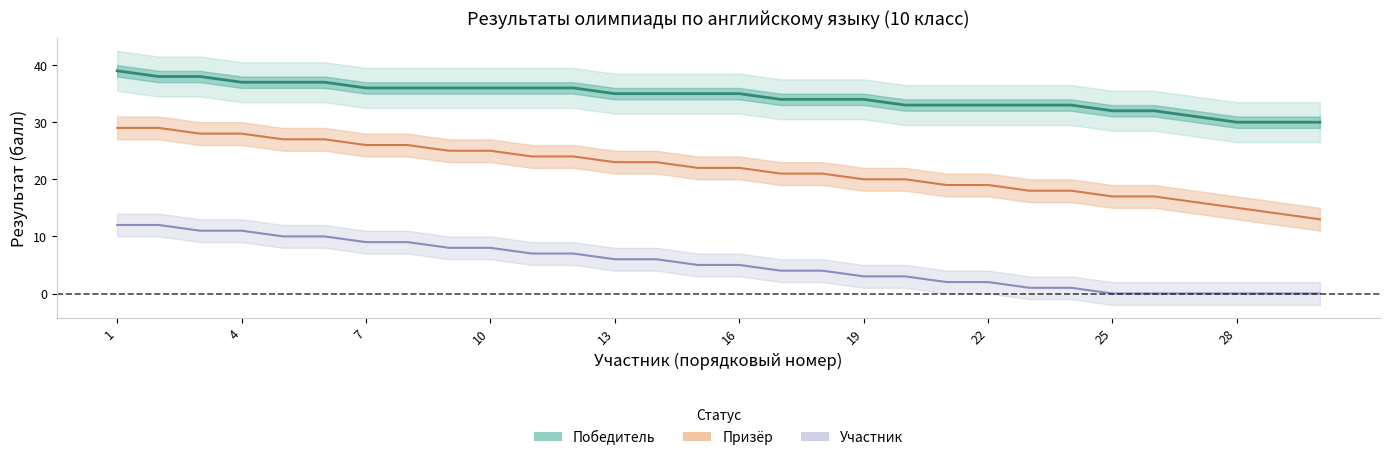

At 15, list the series in order from largest to smallest.

Победитель, Призёр, Участник